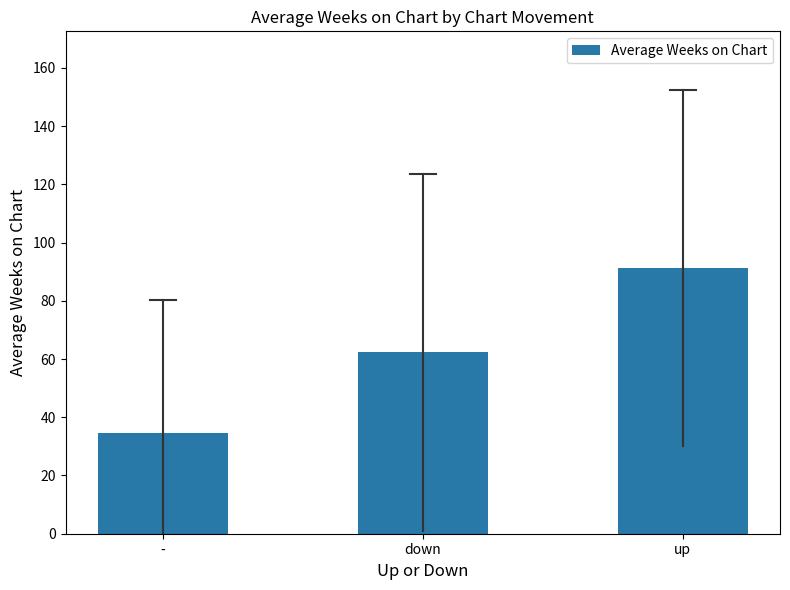

Are the bars horizontal?

No